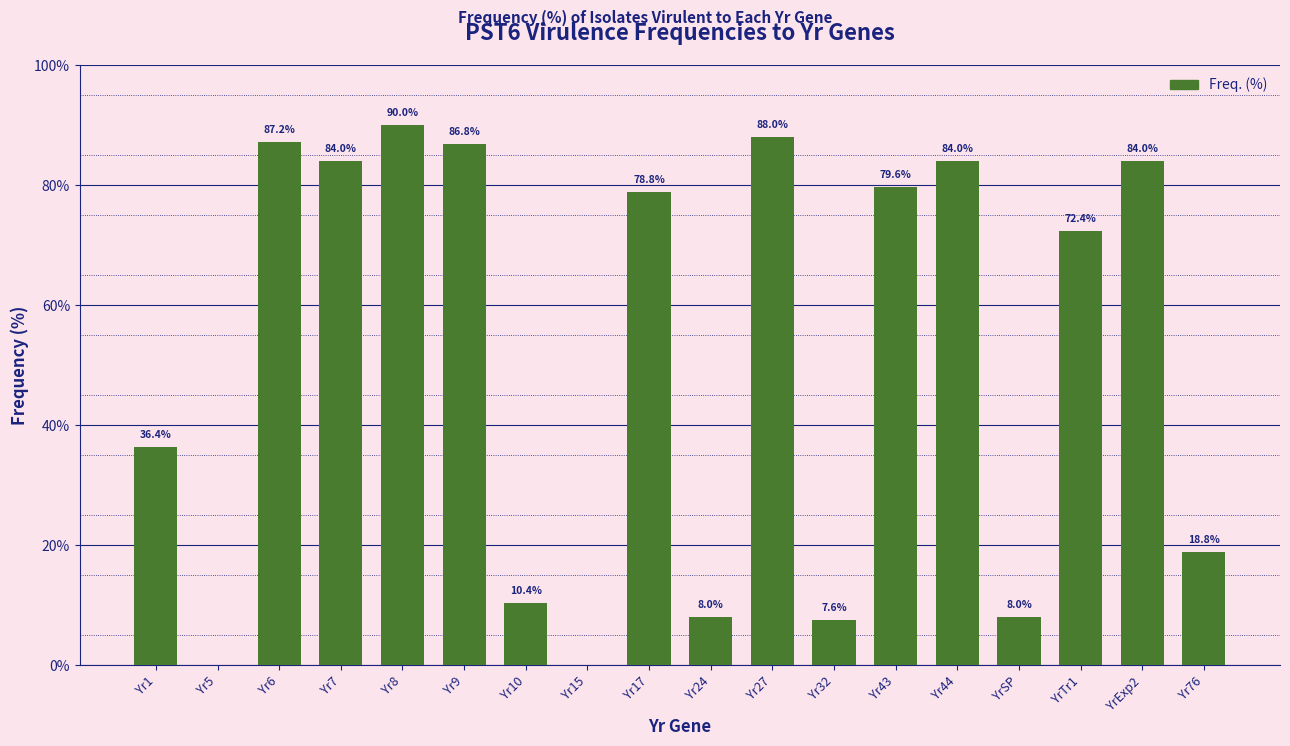

Reading left to right, what are all the values shown in this chart?

Yr1=36.4	Yr5=0.0	Yr6=87.2	Yr7=84.0	Yr8=90.0	Yr9=86.8	Yr10=10.4	Yr15=0.0	Yr17=78.8	Yr24=8.0	Yr27=88.0	Yr32=7.6	Yr43=79.6	Yr44=84.0	YrSP=8.0	YrTr1=72.4	YrExp2=84.0	Yr76=18.8